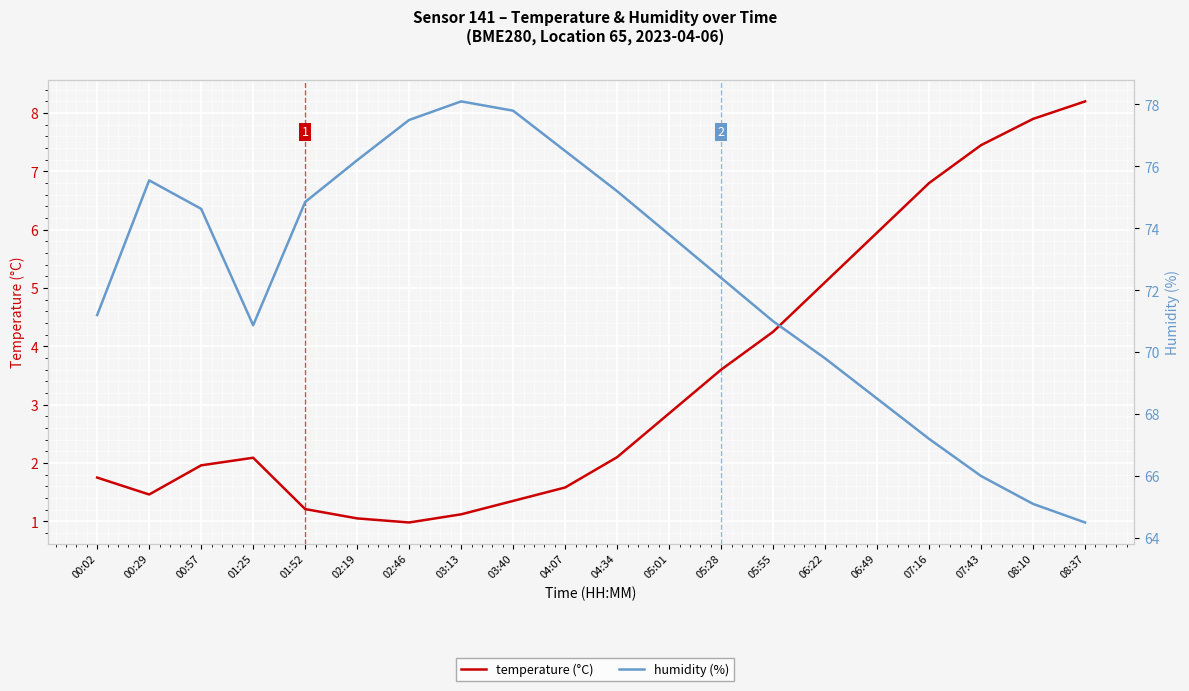

The humidity (%) series shows 49.3 at 05:28. True or false?

False